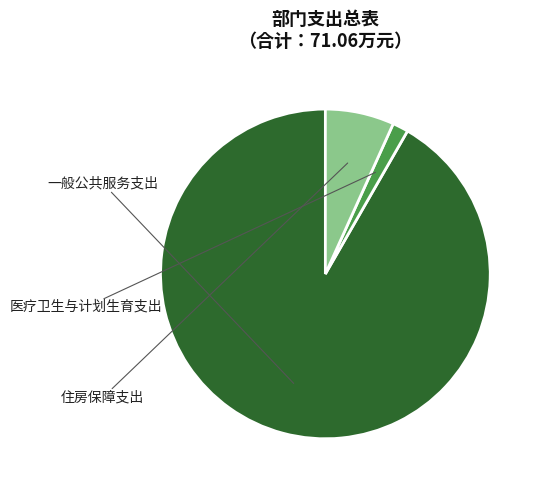

Does any single category account for the majority?

Yes